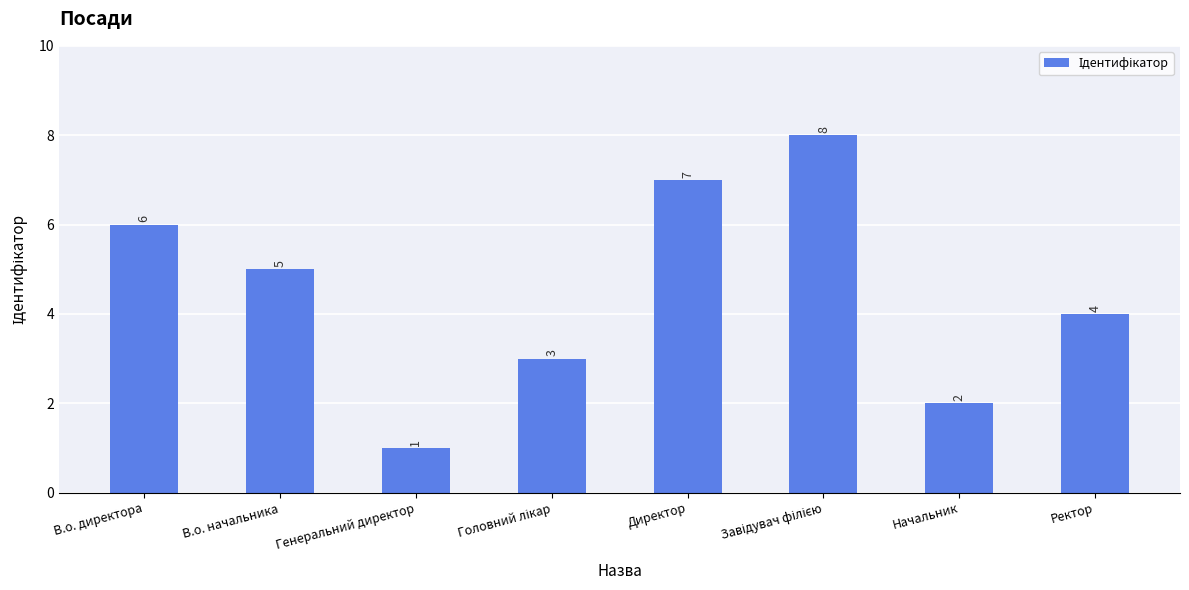

The chart shows a value of 2 at Начальник. True or false?

True